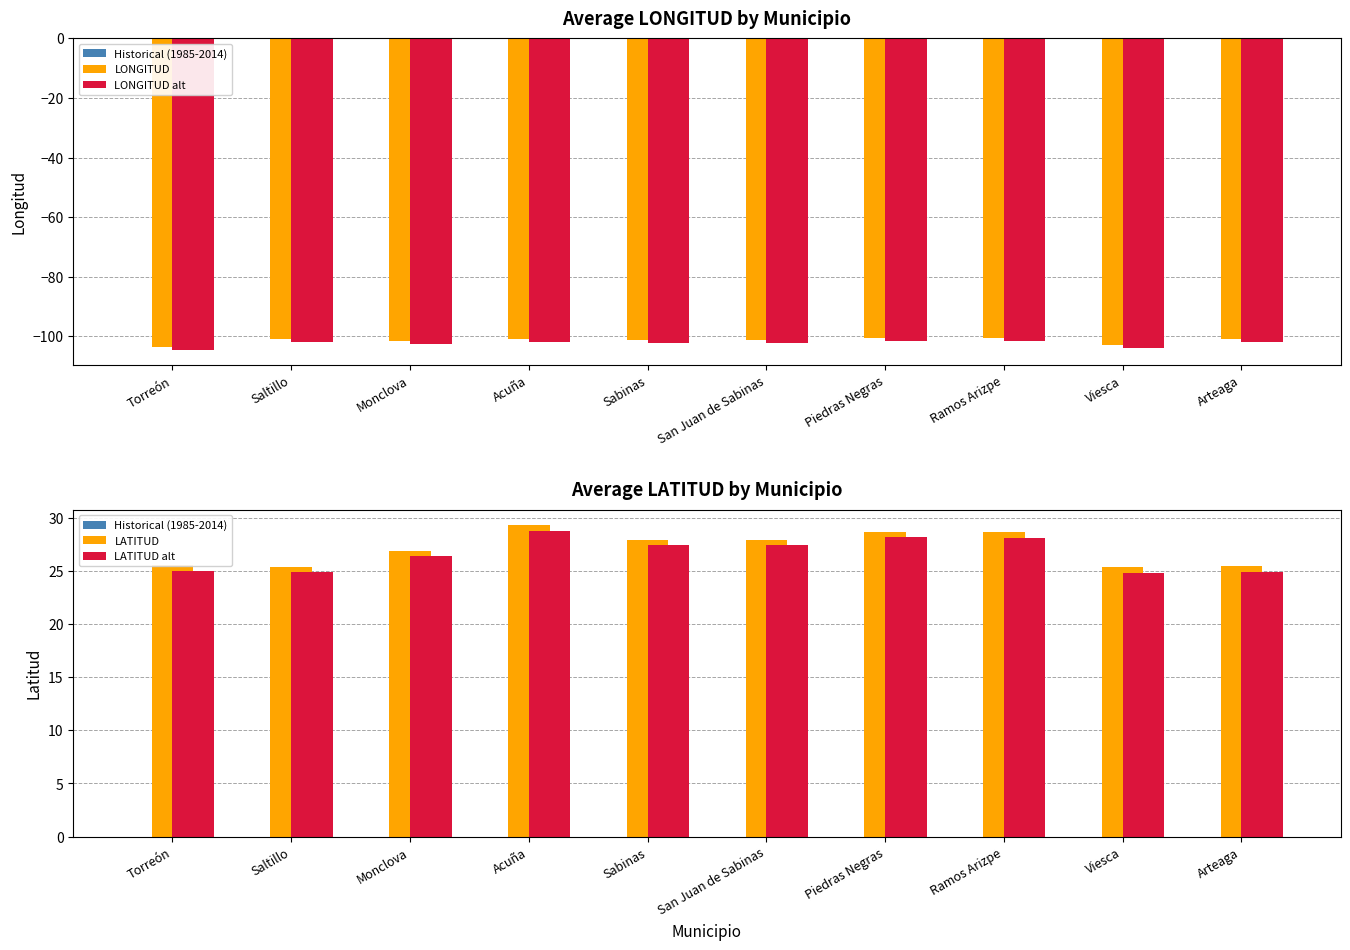

What is the value of the LONGITUD alt bar at the 4th from the left?

-101.9